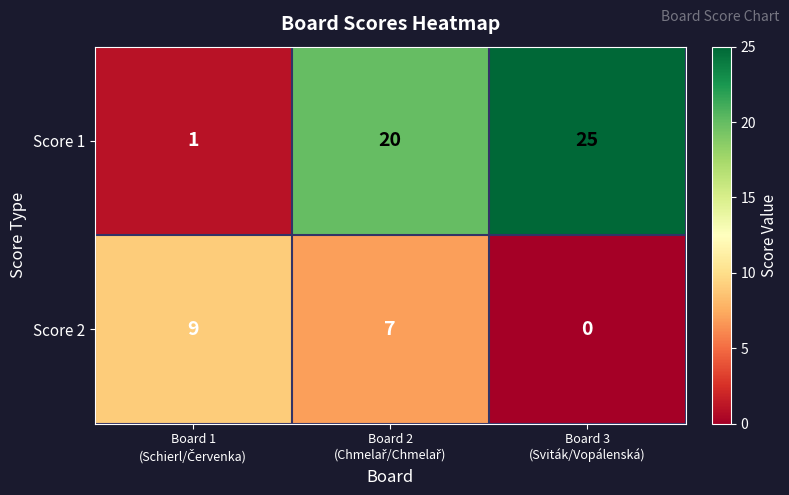

Which series has the largest range (max minus min)?

Score 1